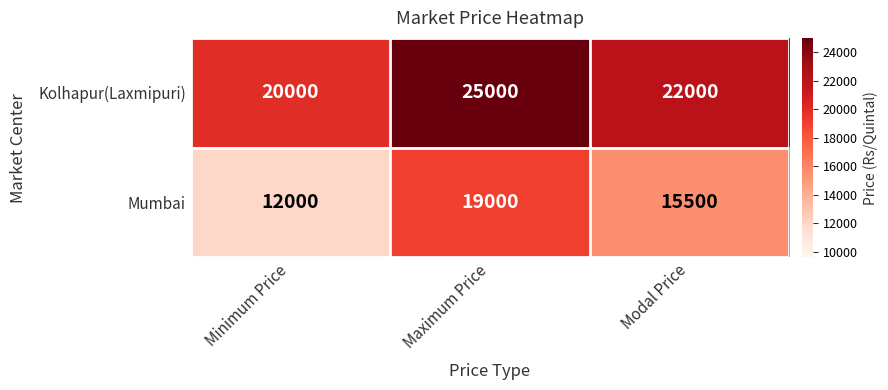

What is the sum of all Mumbai values?

46500